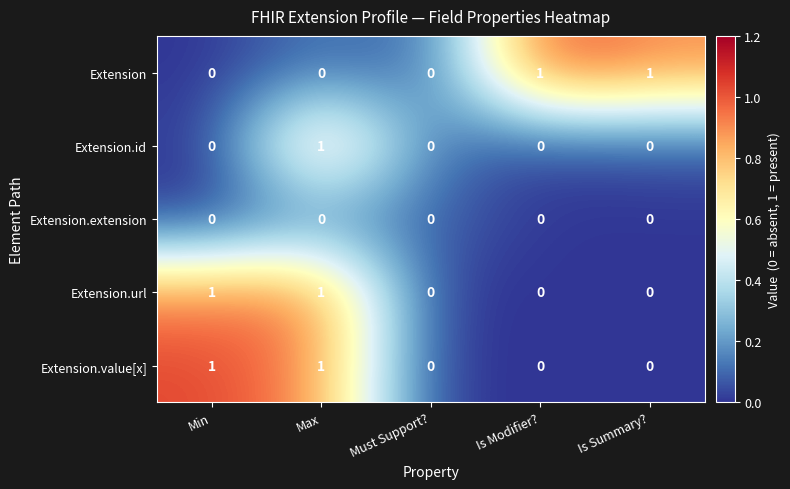

At which category is the sum across all series the highest?

Max